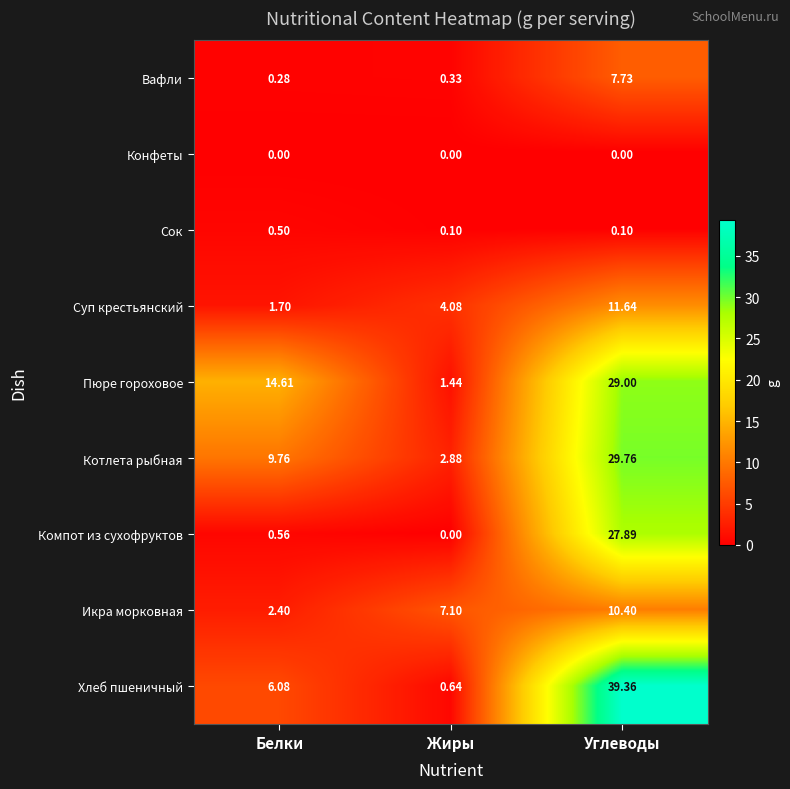

Which series has the largest total across all categories?

Хлеб пшеничный